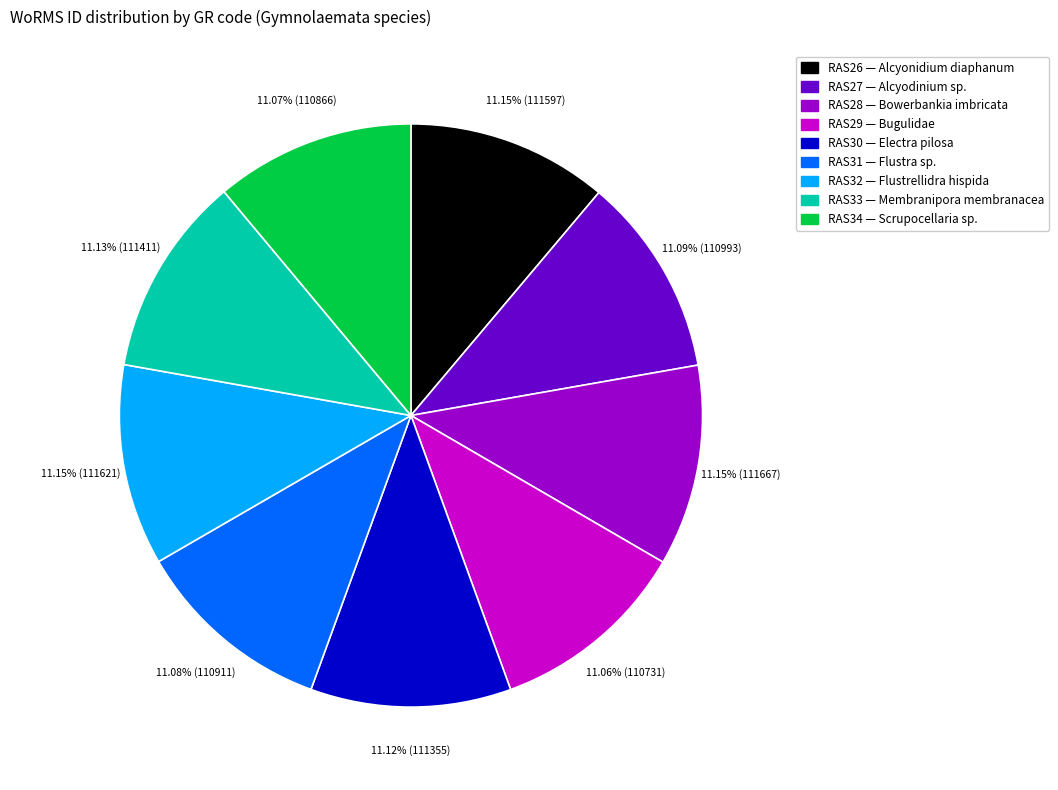

Count the number of slices in the pie.

9